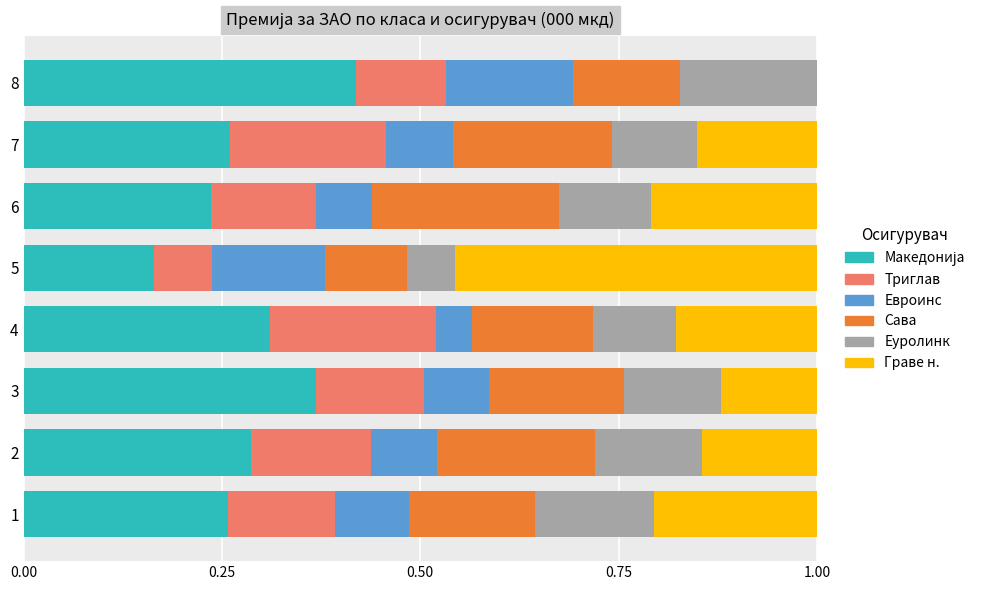

What is the total value across all series at 5?

1.0